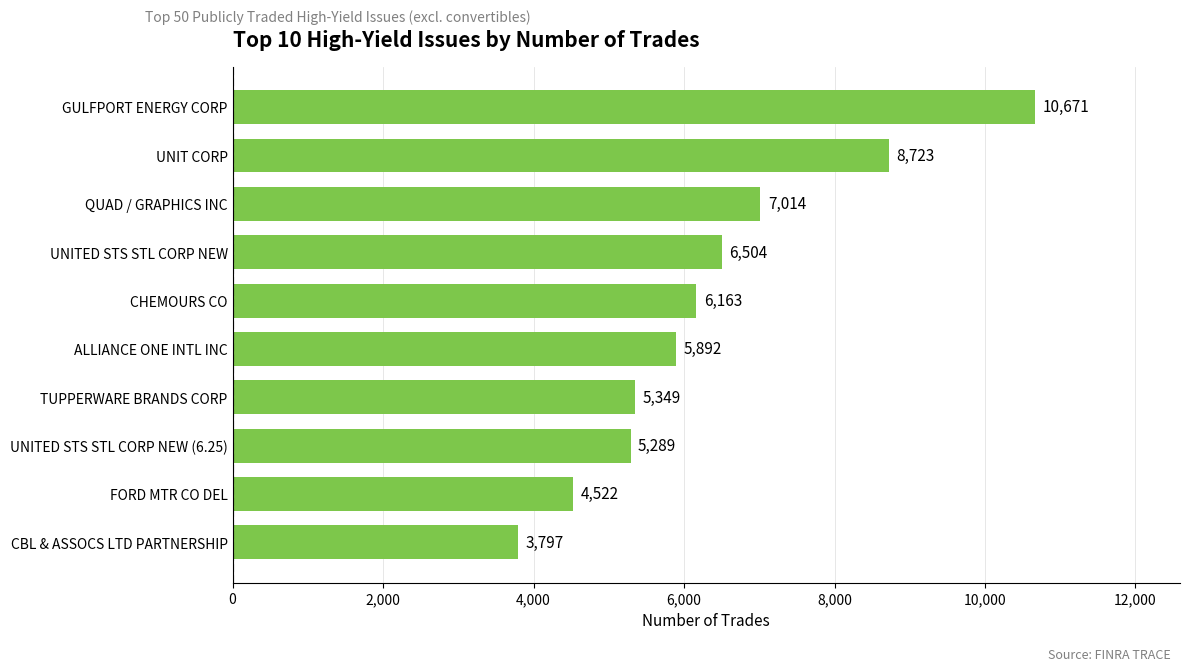

Where is the data nearest to the value 7234?

QUAD / GRAPHICS INC